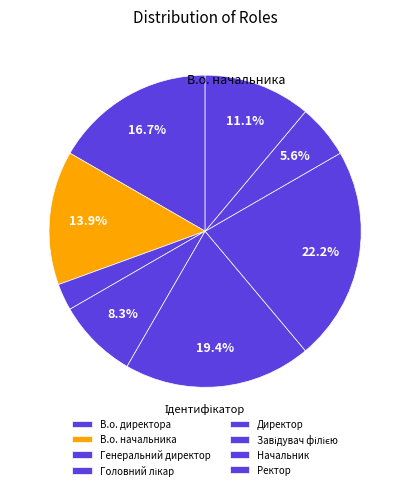

Which has a higher value, Начальник or Ректор?

Ректор